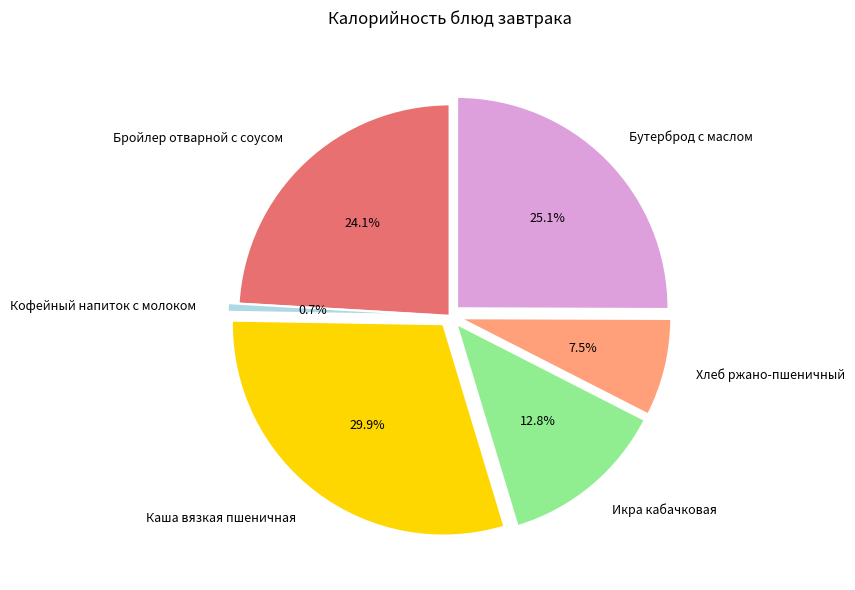

Is there any slice that represents more than half of the pie?

No